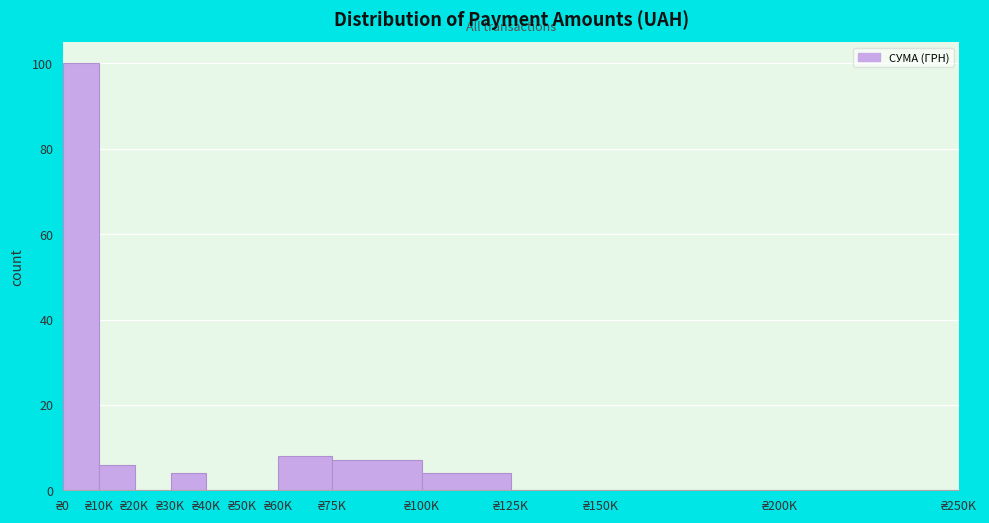

What is the sum of all values?

129